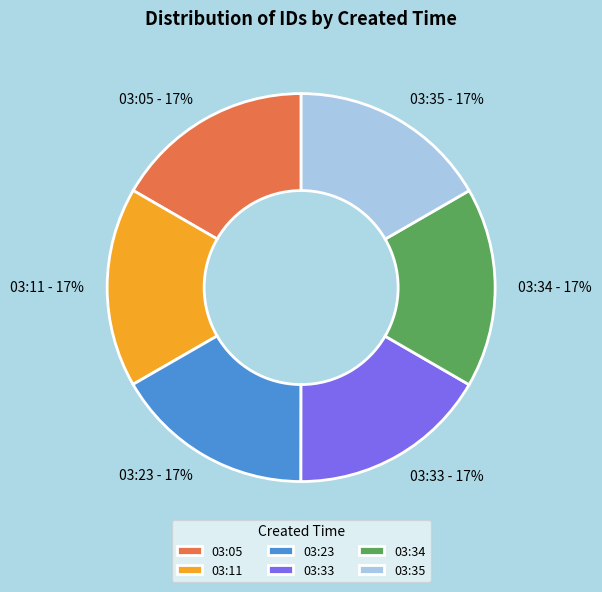

How many segments does this pie chart have?

6